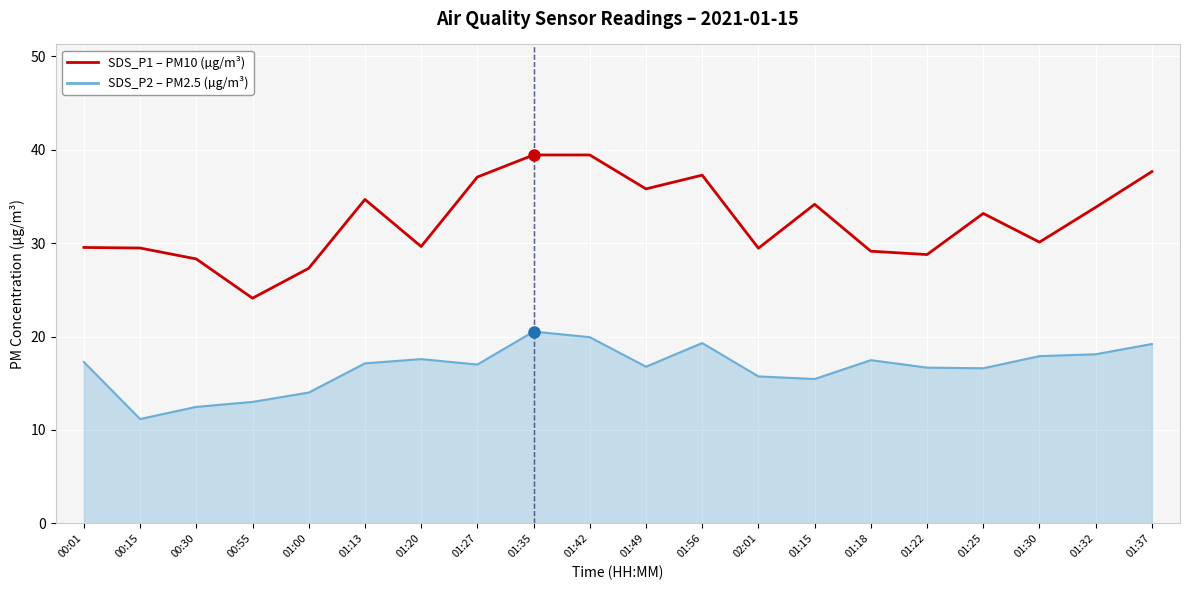

Reading left to right, extract all data points from this chart.

SDS_P1 (PM10, µg/m³): 00:01=29.5	00:15=29.5	00:30=28.3	00:55=24.1	01:00=27.3	01:13=34.7	01:20=29.6	01:27=37.1	01:35=39.4	01:42=39.4	01:49=35.8	01:56=37.3	02:01=29.4	01:15=34.1	01:18=29.1	01:22=28.8	01:25=33.2	01:30=30.1	01:32=33.8	01:37=37.6
SDS_P2 (PM2.5, µg/m³): 00:01=17.3	00:15=11.2	00:30=12.5	00:55=13.0	01:00=14.0	01:13=17.1	01:20=17.6	01:27=17.0	01:35=20.5	01:42=19.9	01:49=16.8	01:56=19.3	02:01=15.7	01:15=15.4	01:18=17.5	01:22=16.7	01:25=16.6	01:30=17.9	01:32=18.1	01:37=19.2